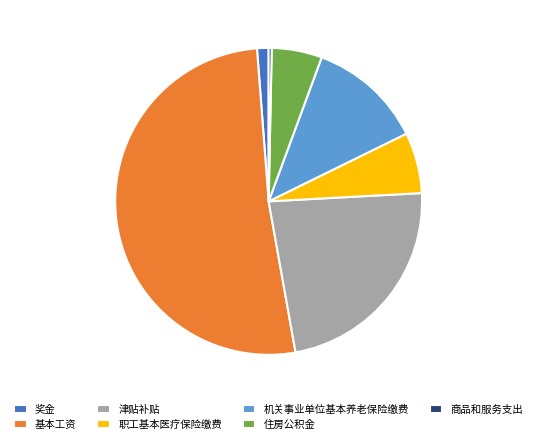

What is the majority slice?

基本工资